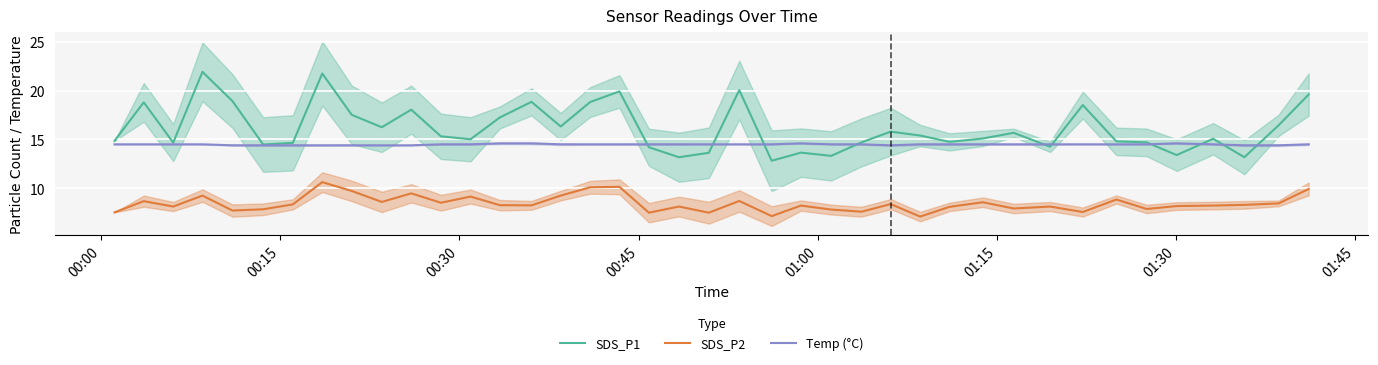

True or false: SDS_P2 and Temp (°C) cross at least once.

False